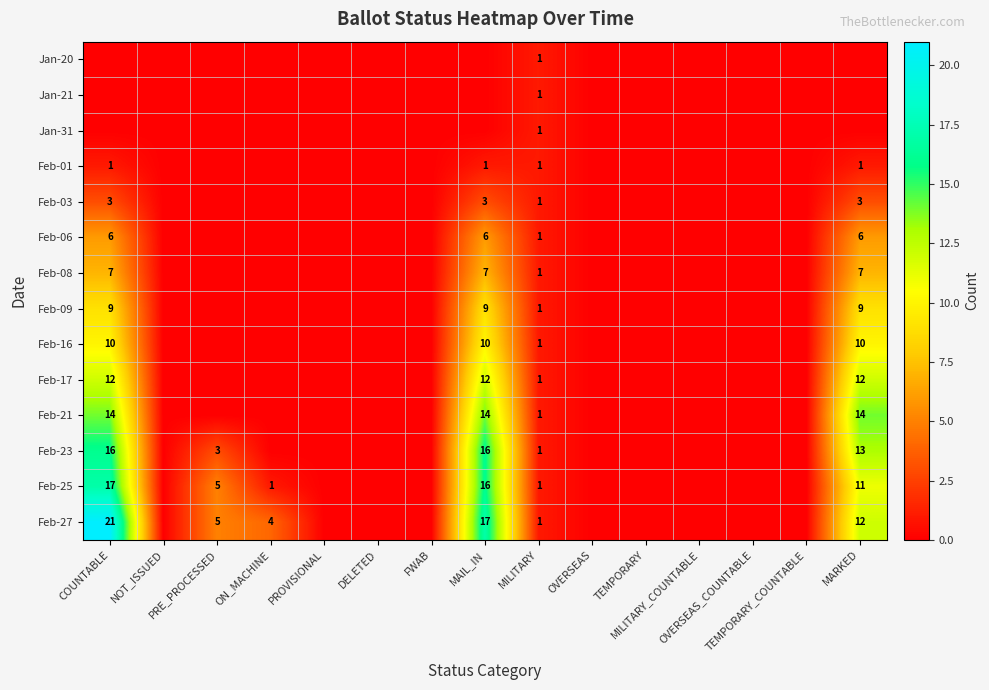

The Feb-06 series shows 6 at COUNTABLE. True or false?

True